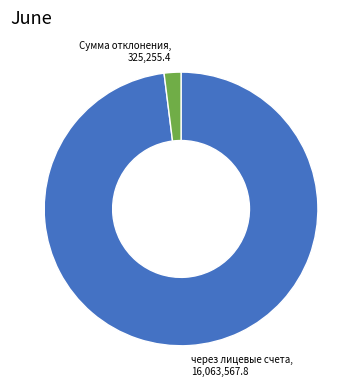

Is there a majority slice in this chart?

Yes